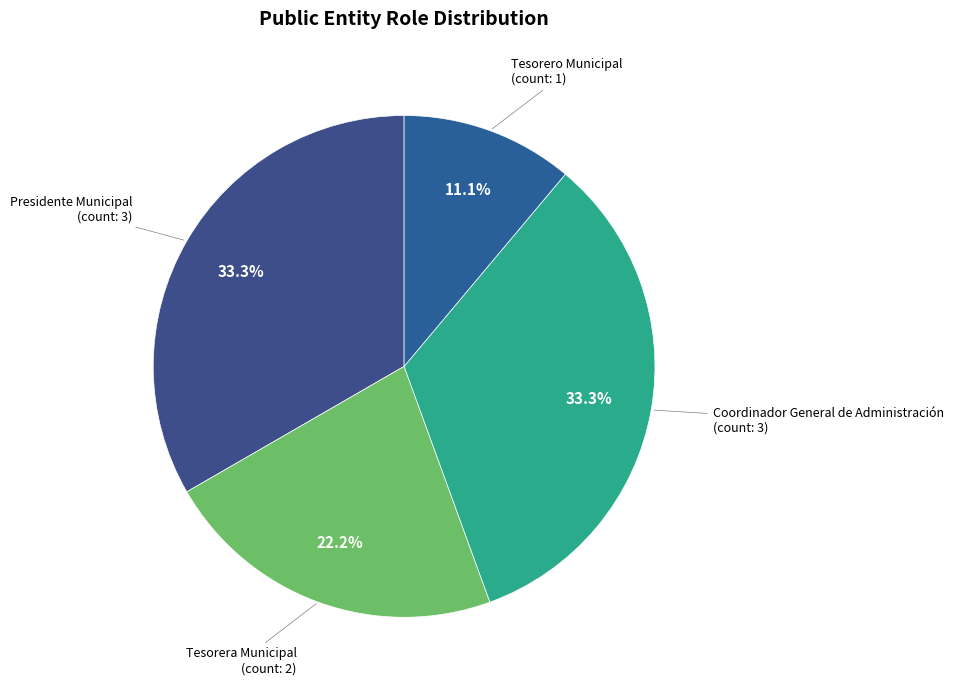

Combined, do Tesorera Municipal and Presidente Municipal account for over 50%?

Yes